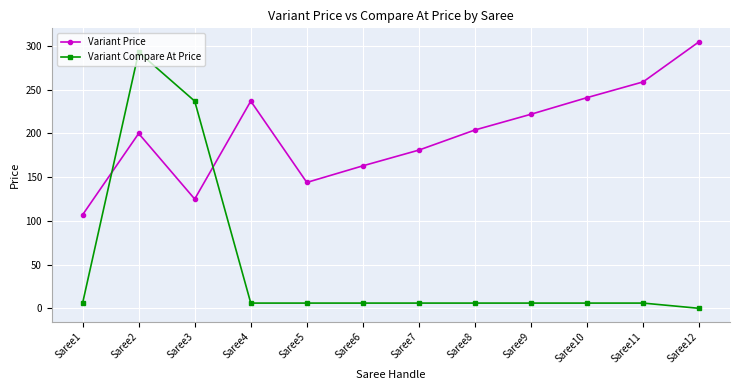

Which series changed the most between Saree5 and Saree7?

Variant Price